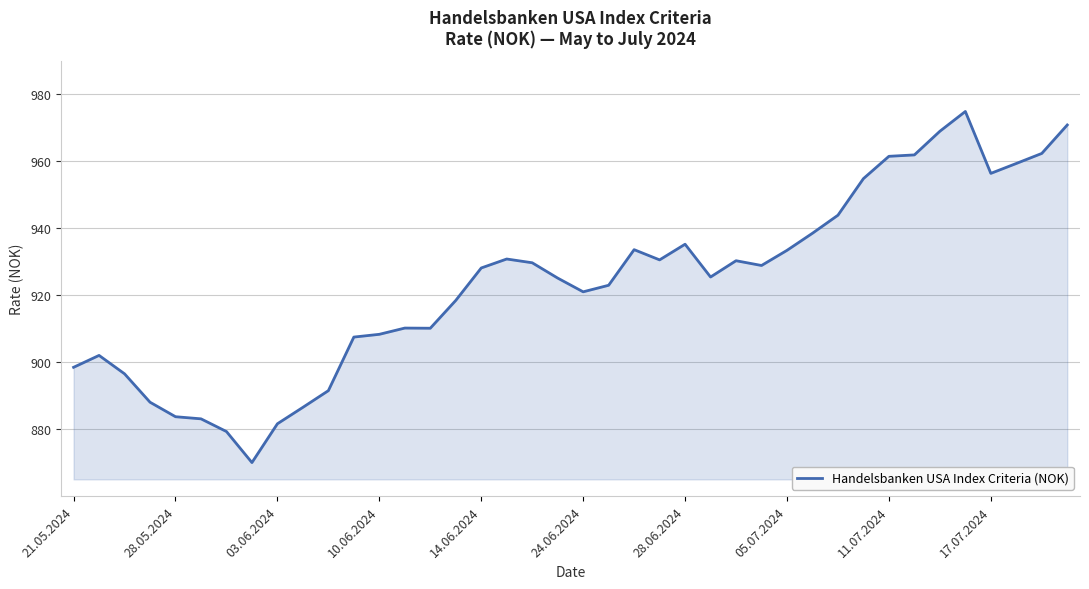

What is the greatest value displayed?

974.7